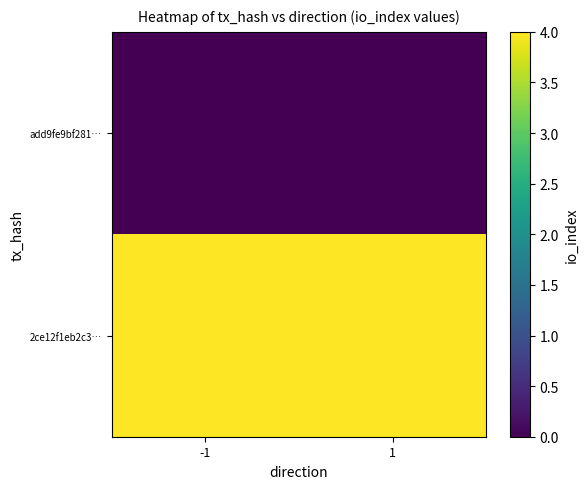

What is the total value across all series at 1?

4